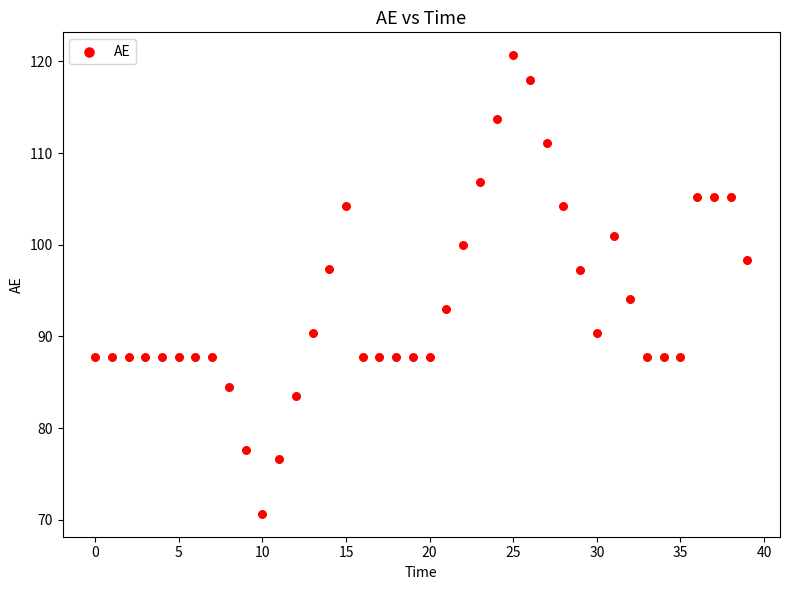

What is the range of Y values (max minus min)?

50.0